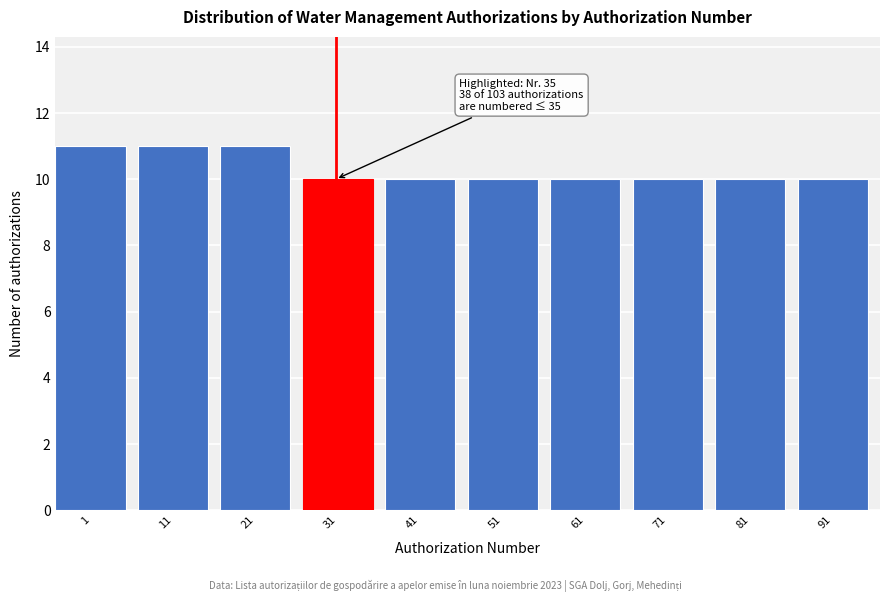

Reading left to right, transcribe all the data shown in this chart.

11	11	11	10	10	10	10	10	10	10